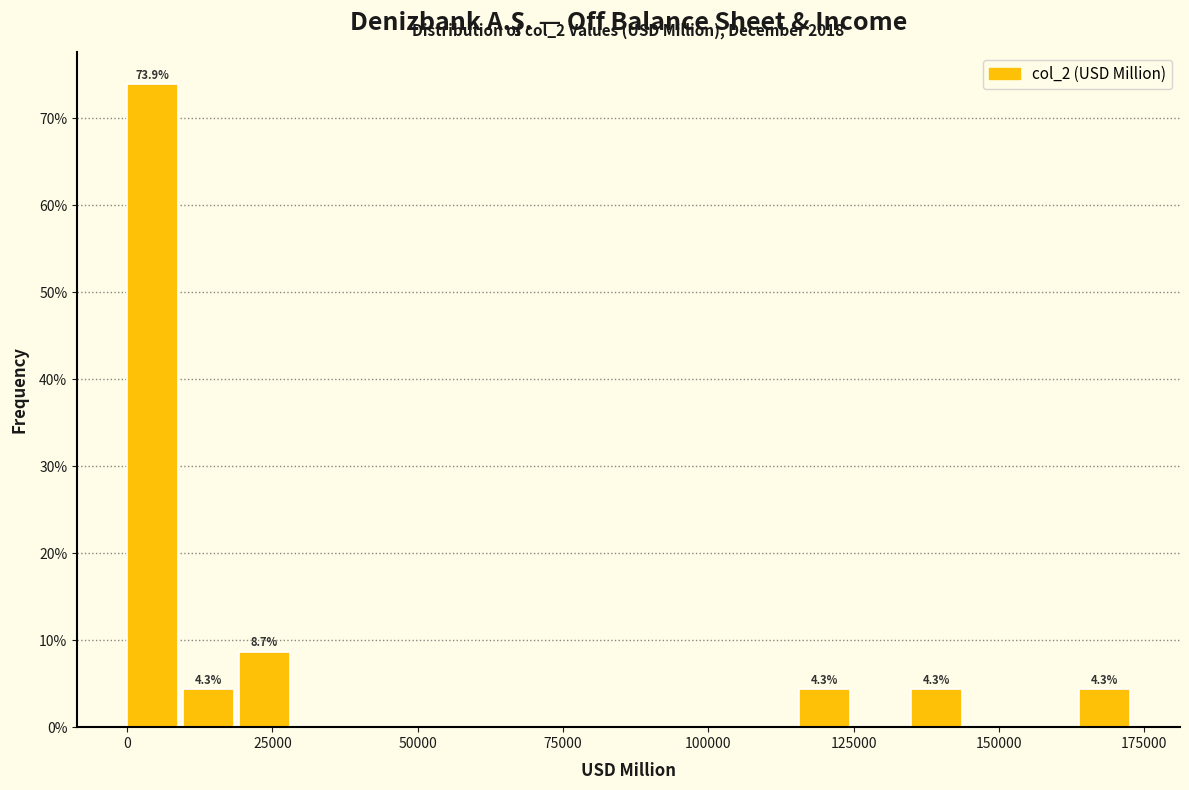

Around what value on the x-axis is the tallest bar? Give the approximate position of its centre, as read against the axis.

5000